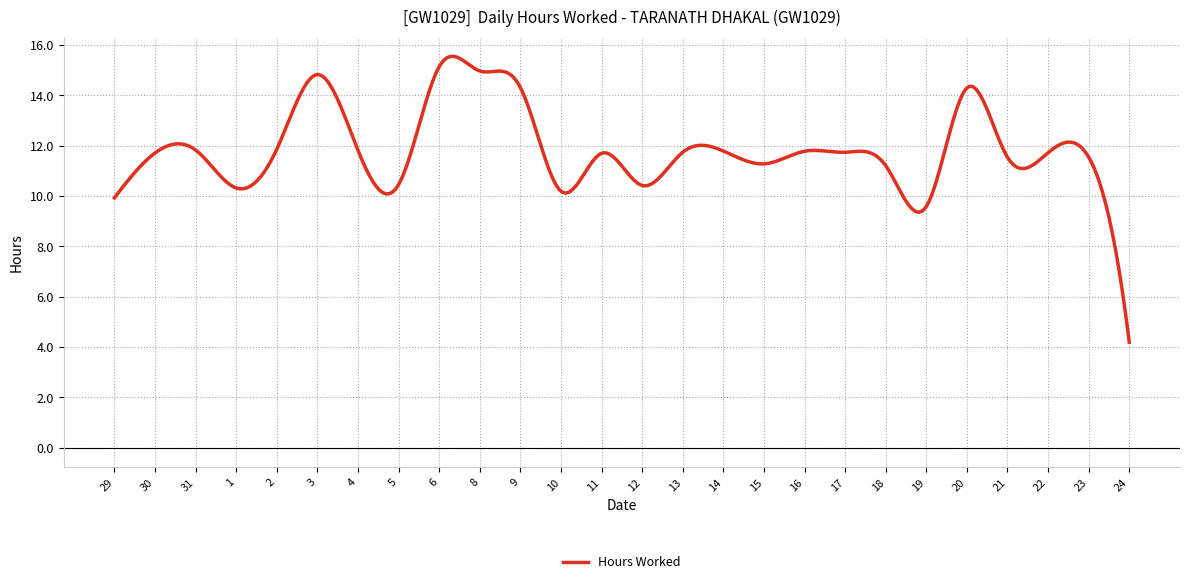

What is the difference between the maximum and minimum values?

11.4